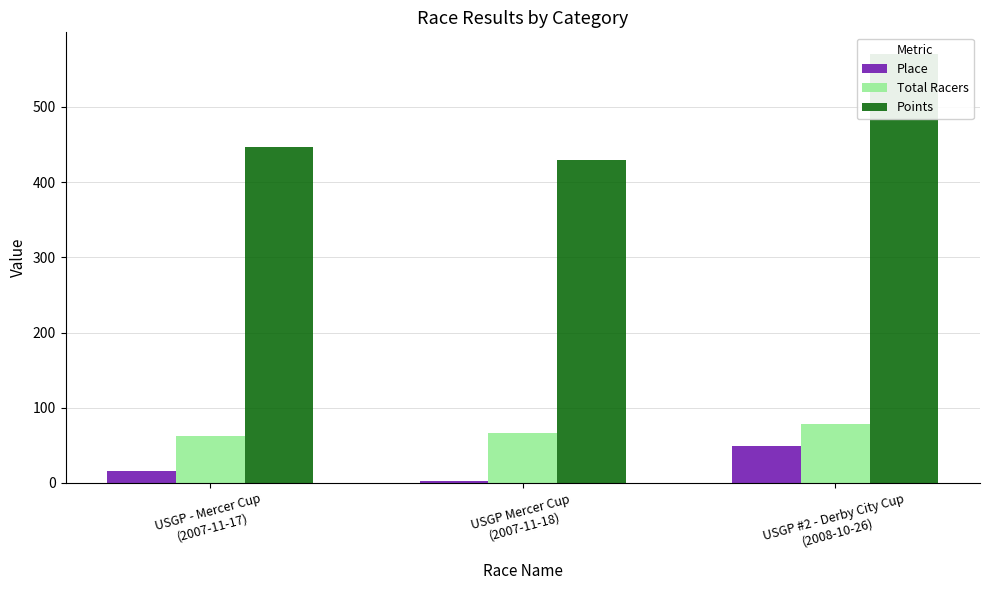

How many groups of bars are there?

3